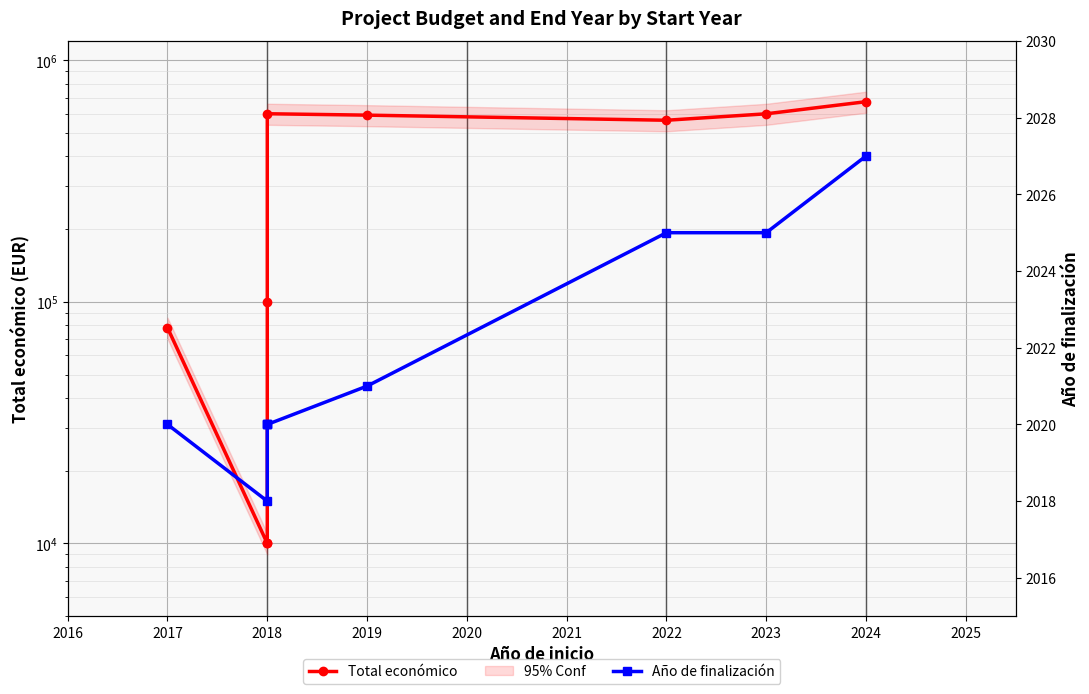

Is it true that Total económico equals 599806 at 2018?

True